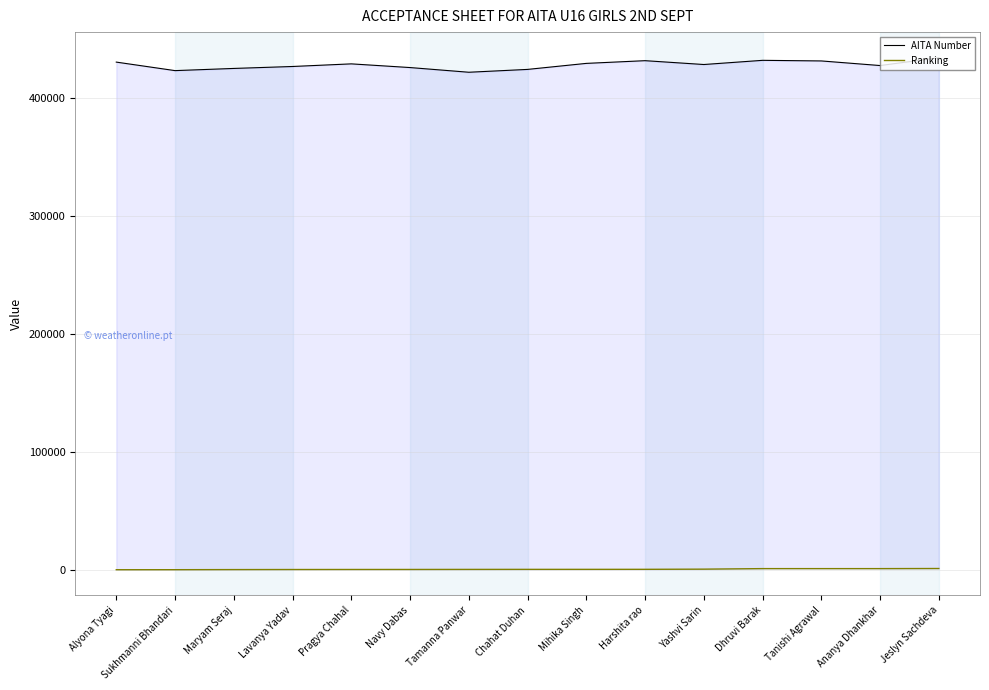

True or false: Ranking and AITA Number intersect in this chart.

False